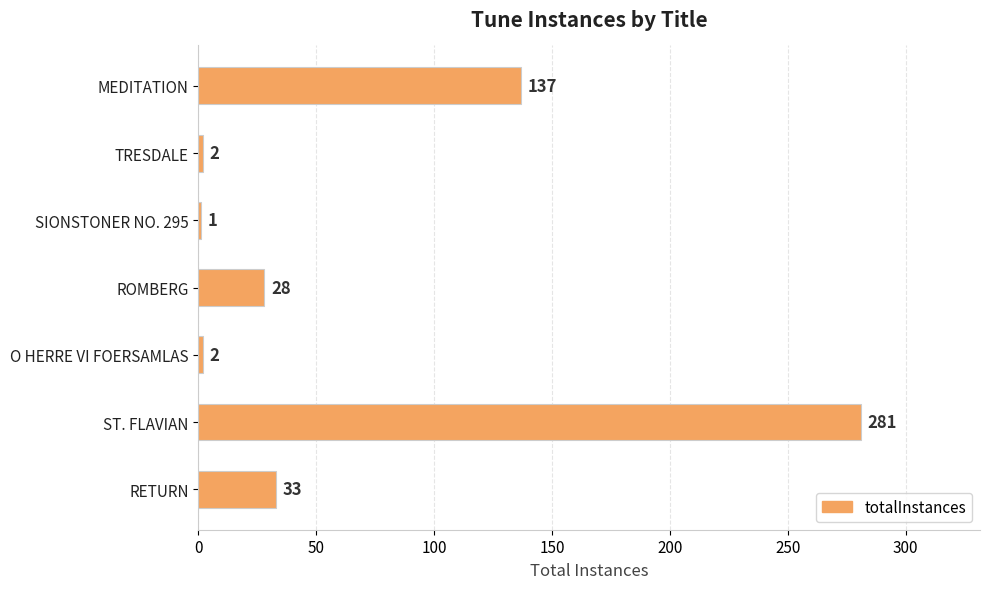

Is it true that the value at MEDITATION is 62?

False